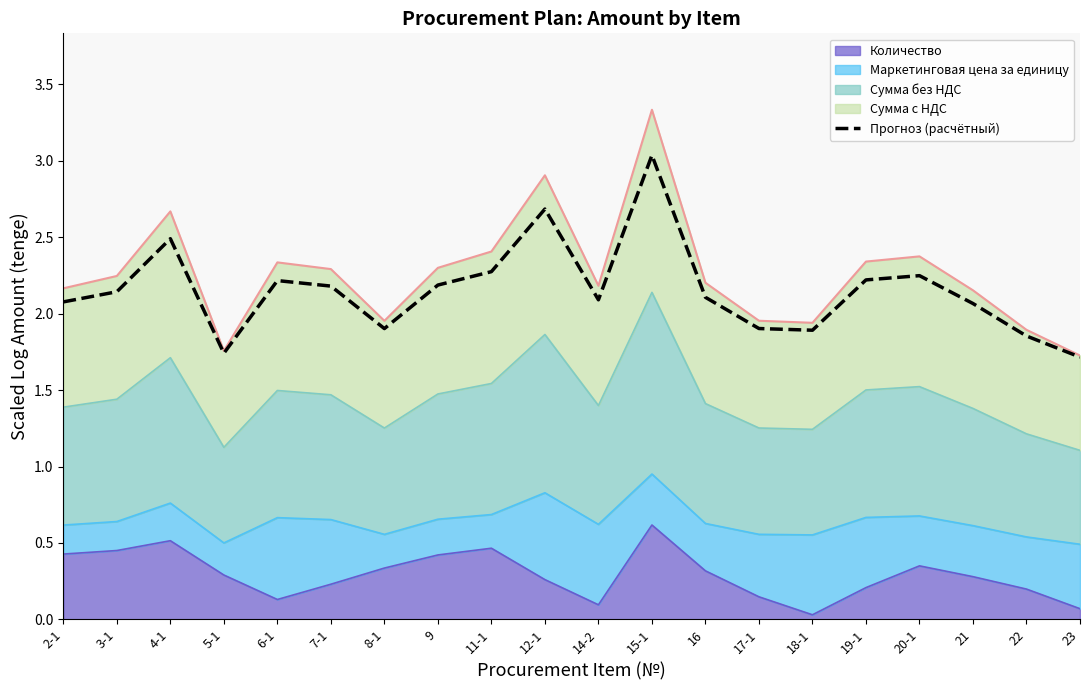

What is the difference between the maximum and minimum values?

1.3